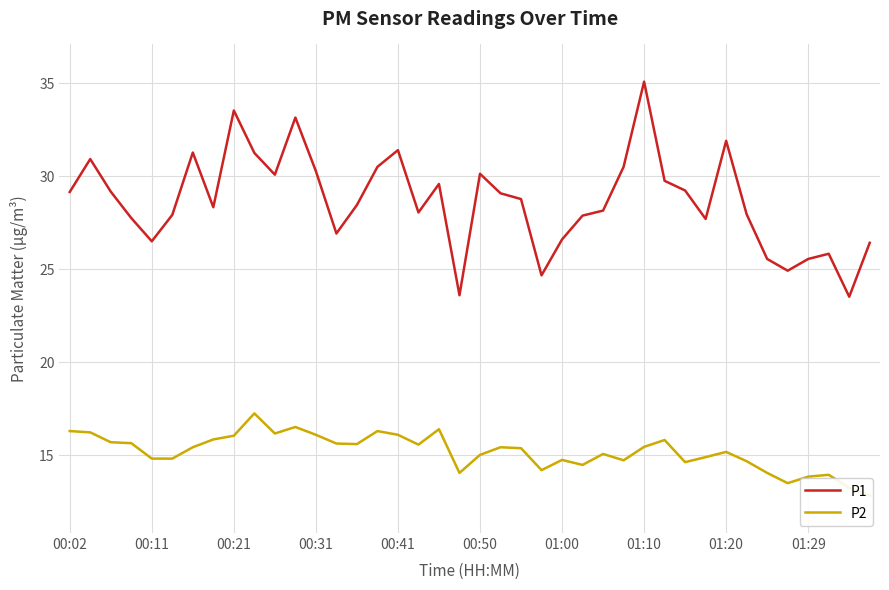

How many interior local valleys does the P1 series have?

10